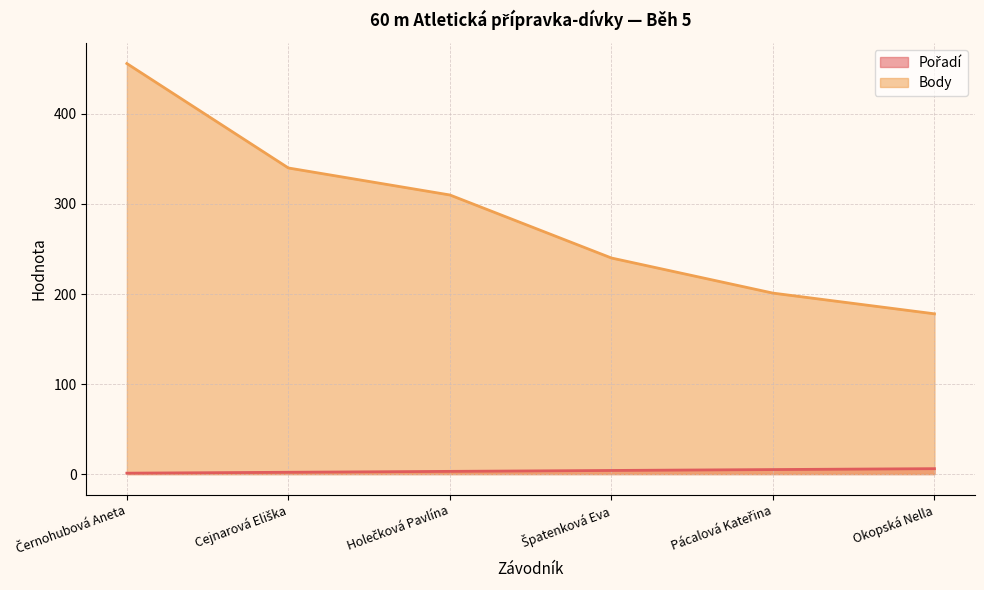

How many values in the Body series exceed 310?

2